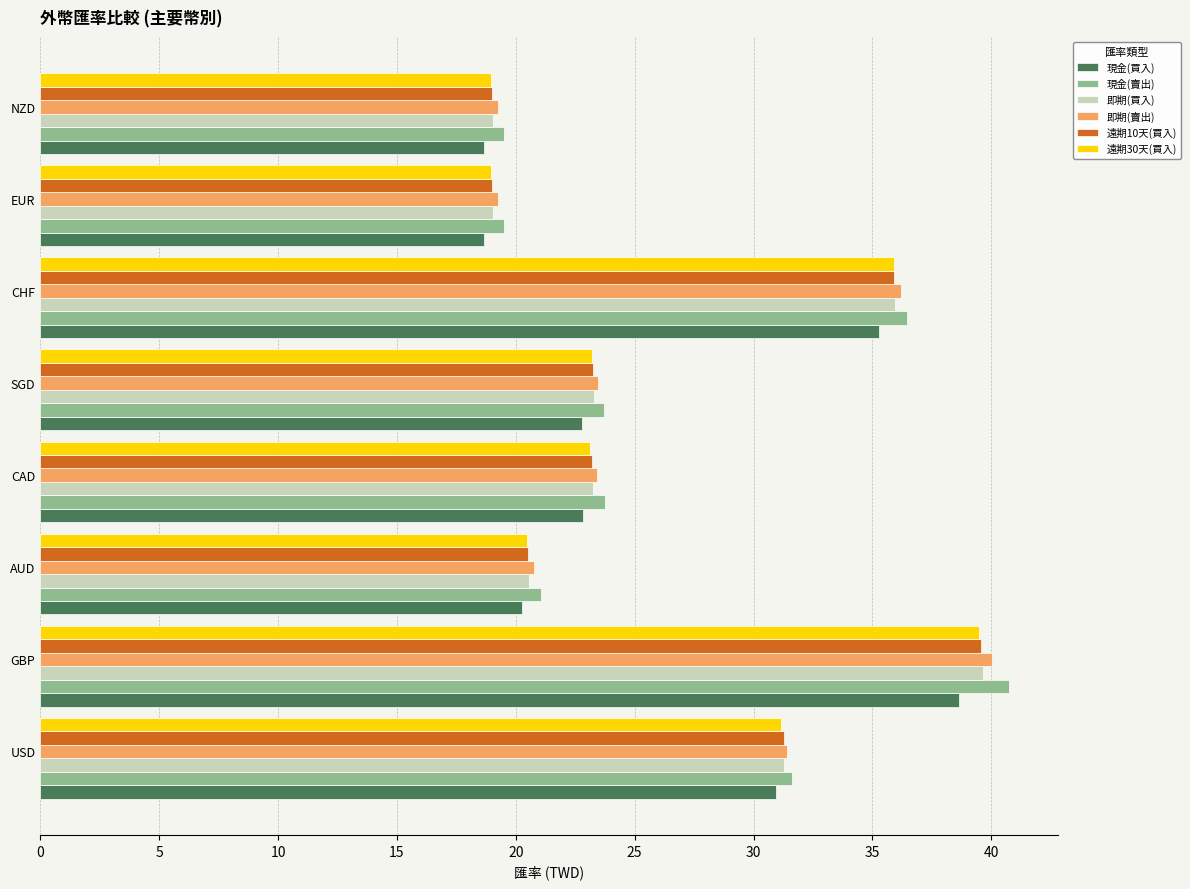

Is it true that 現金(賣出) equals 19.5 at NZD?

True